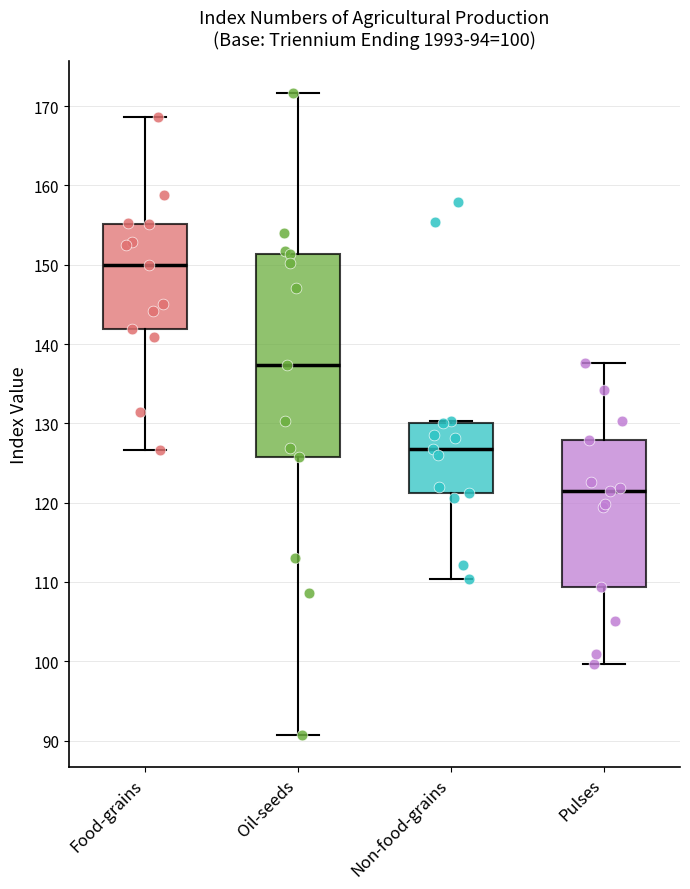

Comparing the boxes themselves (not the whiskers), which one is the tallest?

Oil-seeds